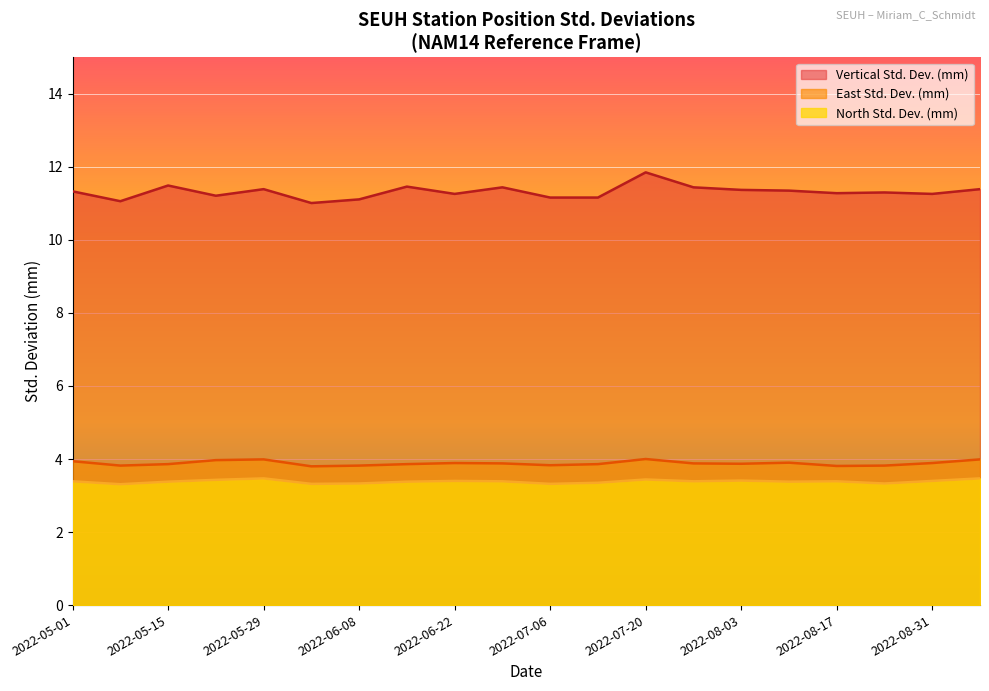

How many lines are shown in the chart?

3